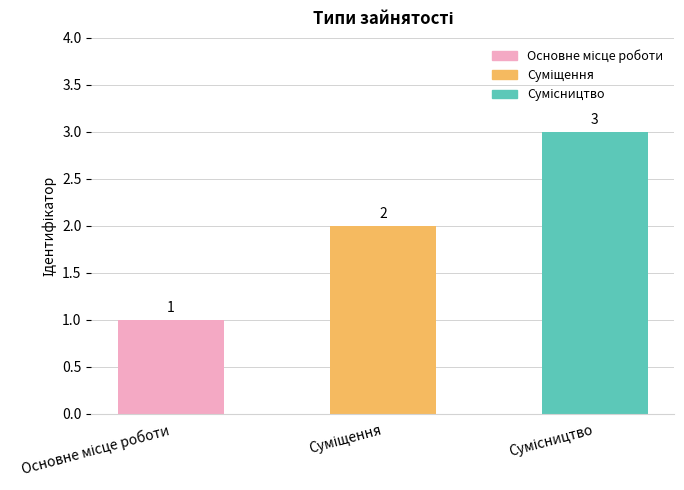

What is the minimum value shown in the chart?

1